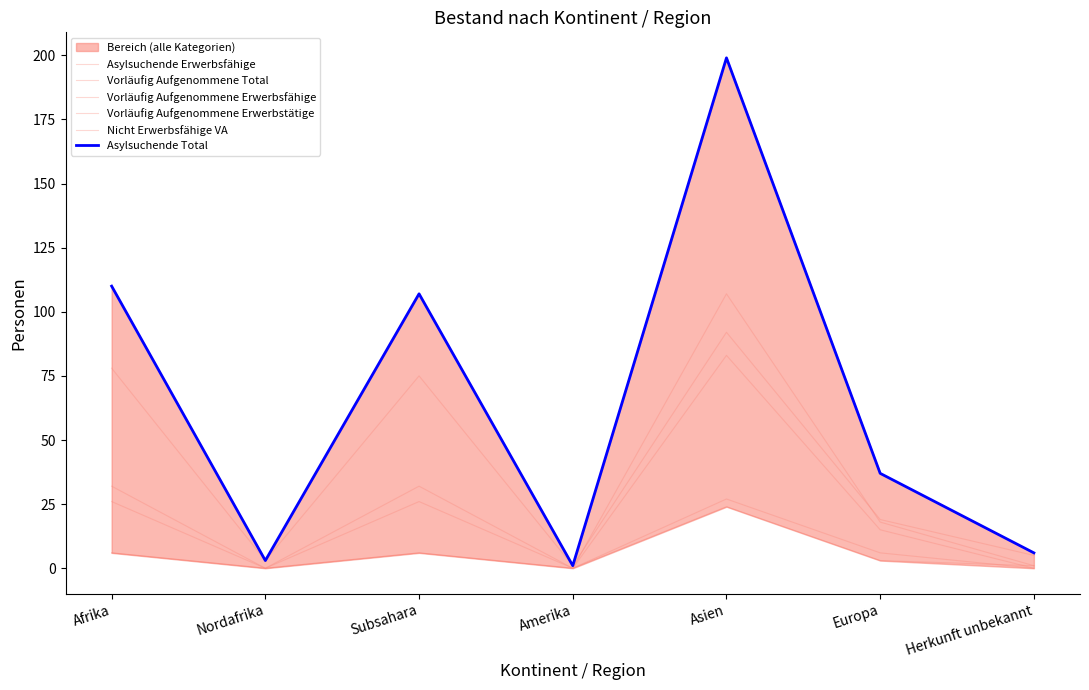

At Herkunft unbekannt, list the series in order from largest to smallest.

Asylsuchende Total, Asylsuchende Erwerbsfähige, Vorläufig Aufgenommene Total, Nicht Erwerbsfähige VA, Vorläufig Aufgenommene Erwerbsfähige, Vorläufig Aufgenommene Erwerbstätige